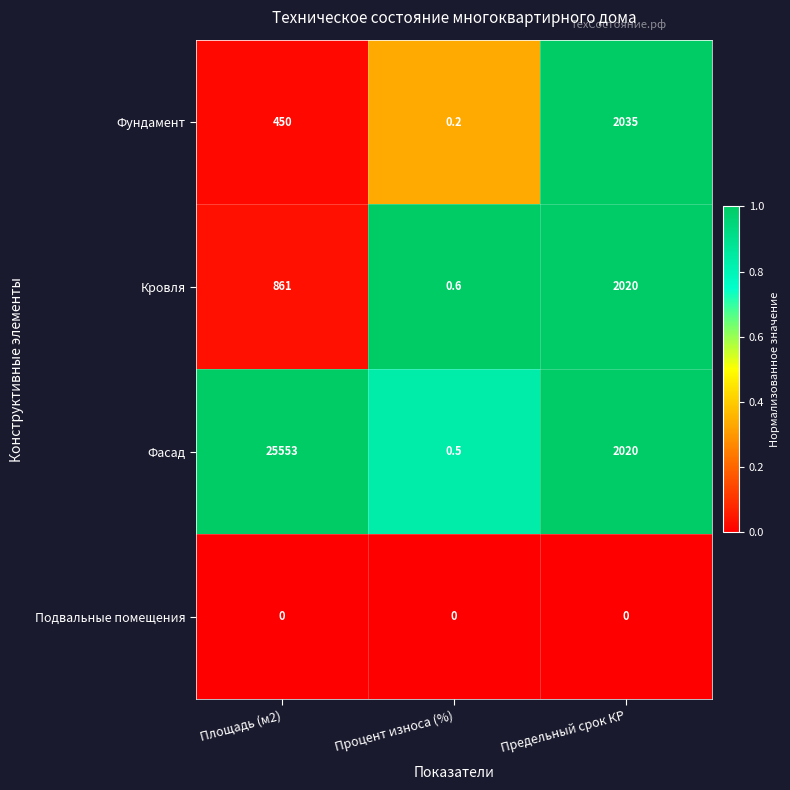

At how many categories does at least one series exceed 0?

3